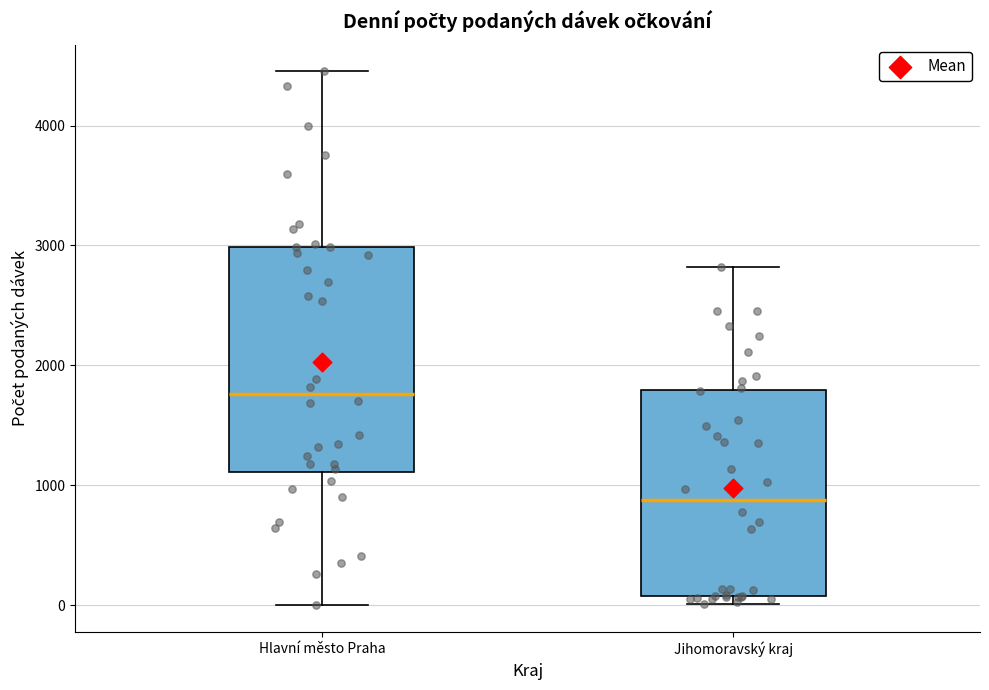

Comparing the boxes themselves (not the whiskers), which one is the tallest?

Hlavní město Praha